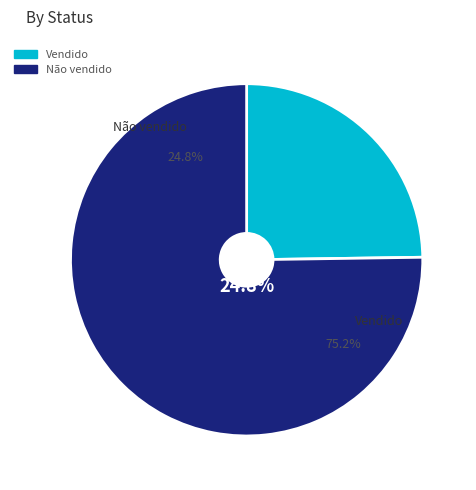

Combined, do Vendido and Não vendido account for over 50%?

Yes